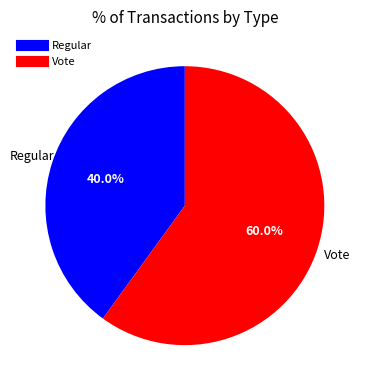

How many segments does this pie chart have?

2